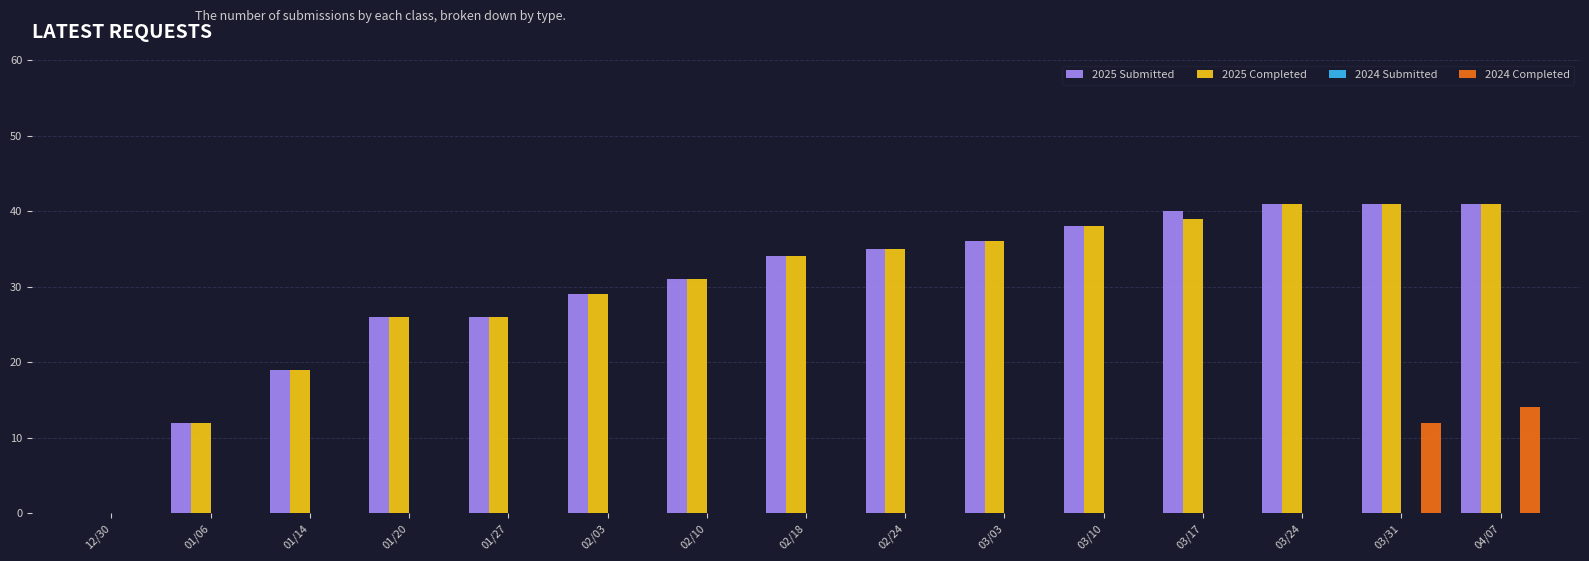

How many values in 2025 Completed are above zero?

14